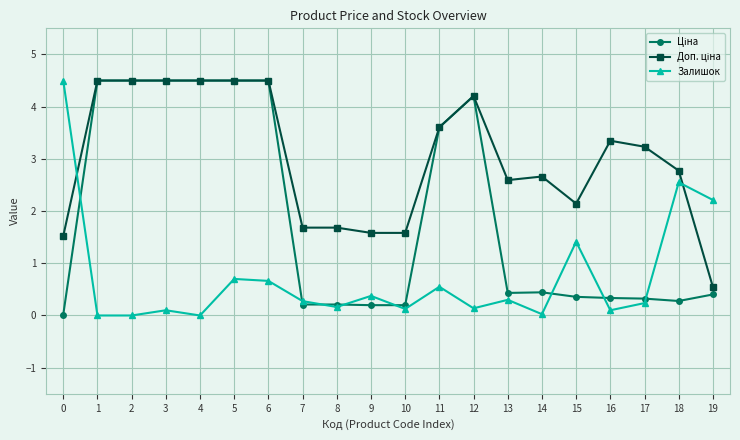

Does the chart display data point markers on the line(s)?

Yes